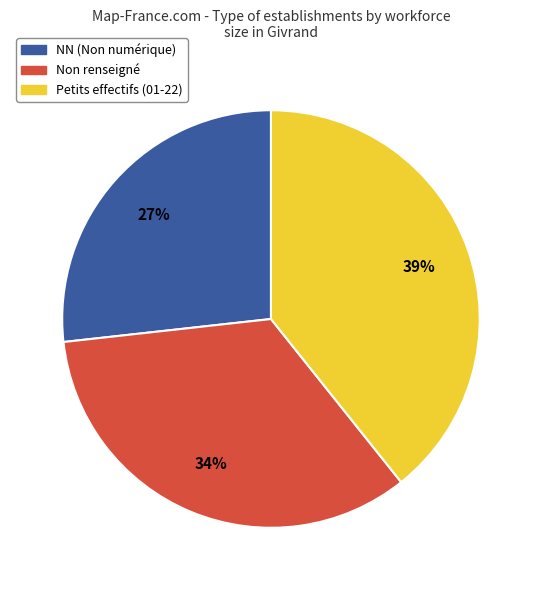

To the nearest percent, what is the average slice percentage?

33%